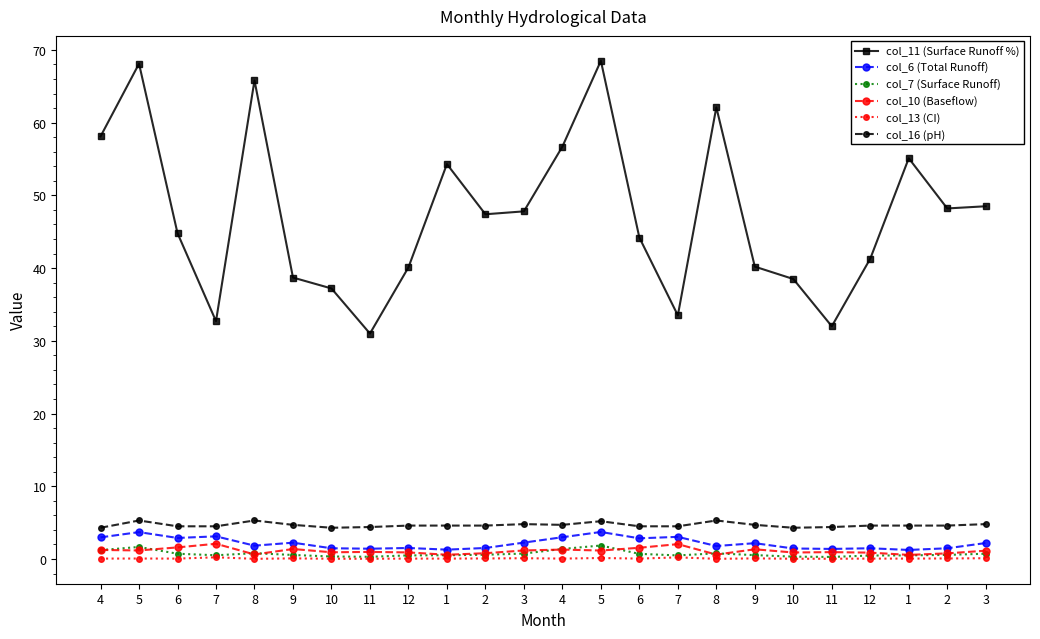

Is it true that col_13 (CI) equals 0.1 at 2?

True